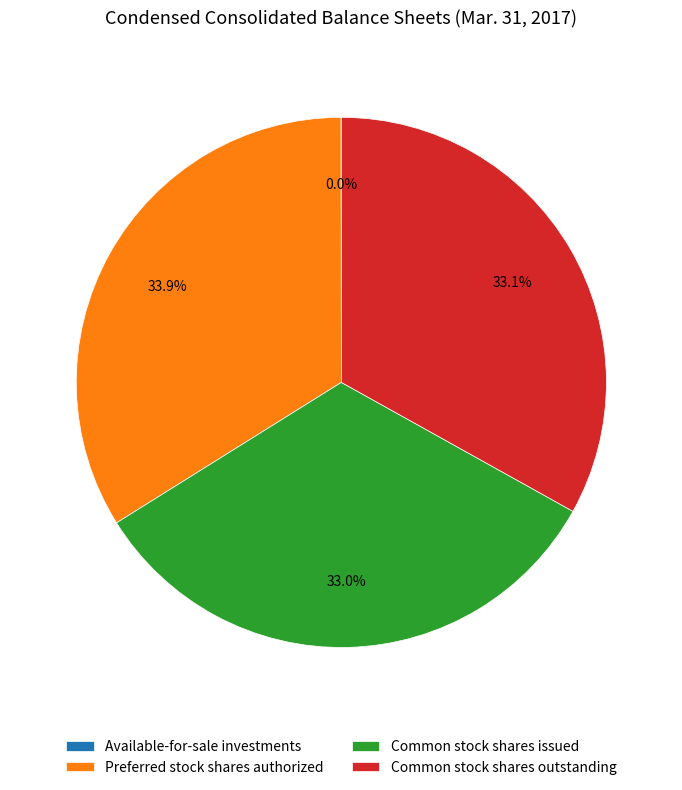

Does Common stock shares outstanding represent more than half of the total?

No